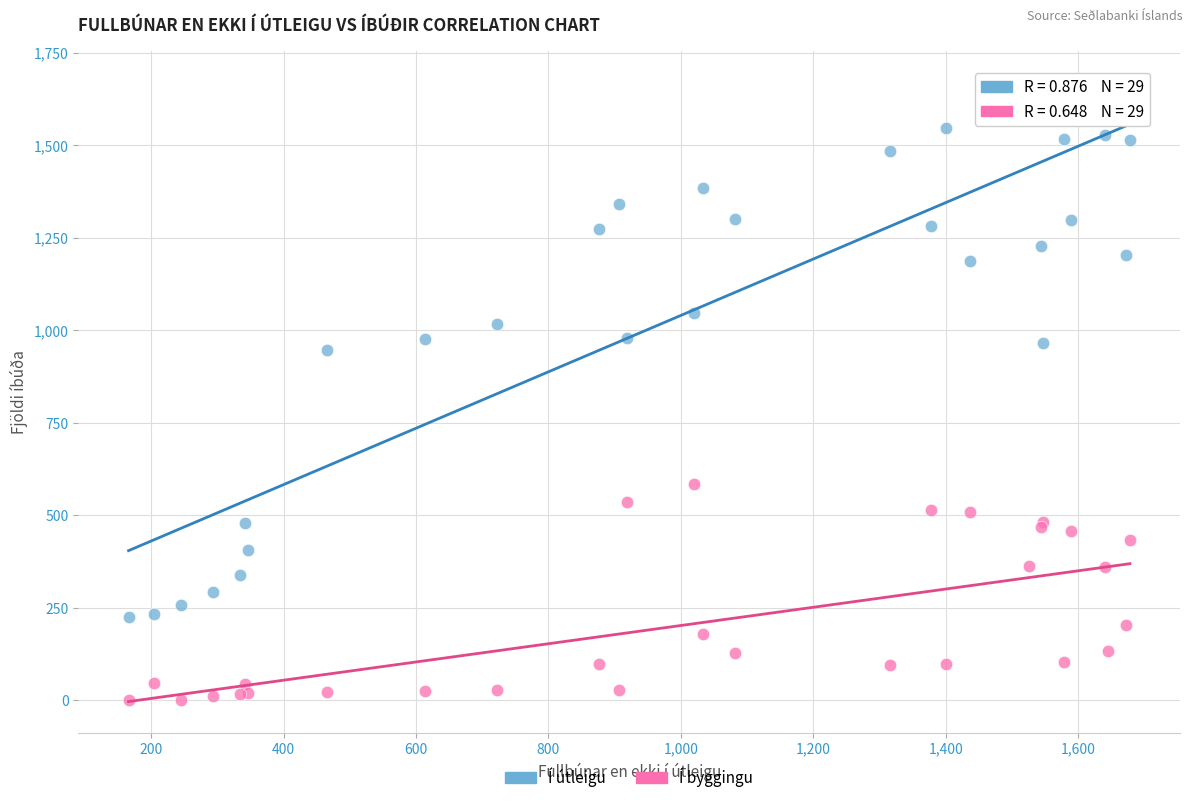

Which series contains the highest Y value?

Í útleigu